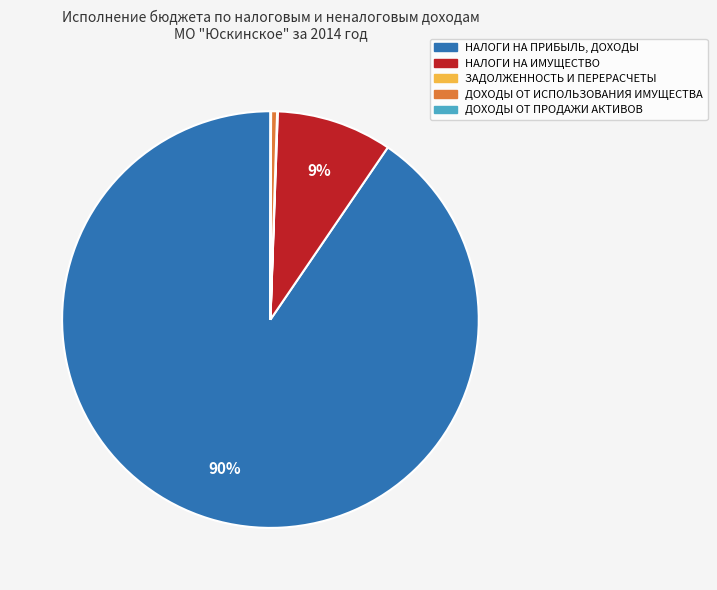

Is there a majority slice in this chart?

Yes